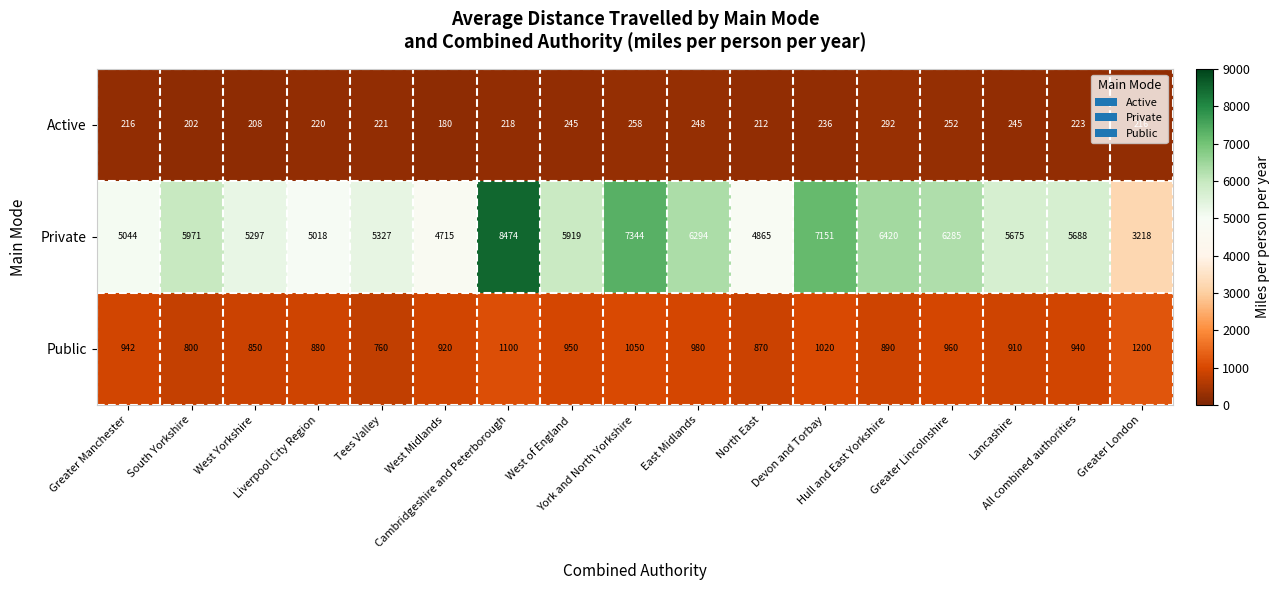

What is the sum of all Active values?

3892